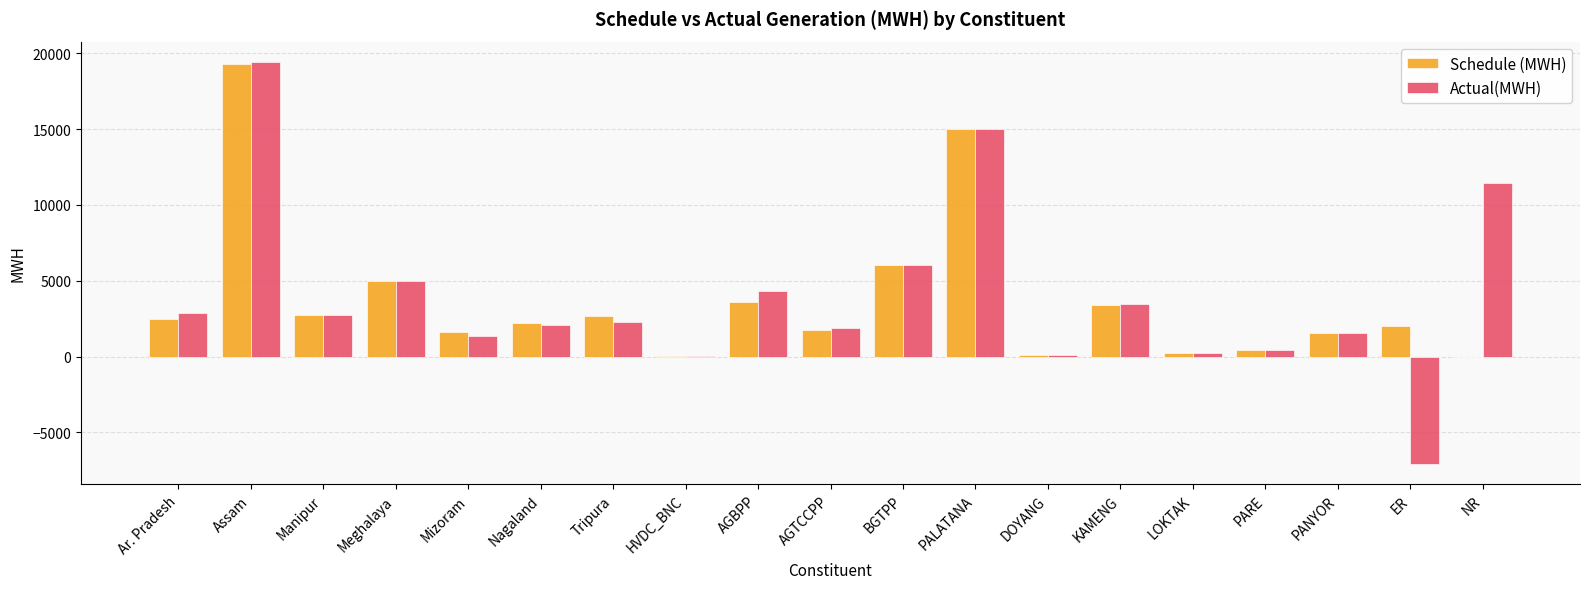

Which series has the widest spread of values?

Actual(MWH)